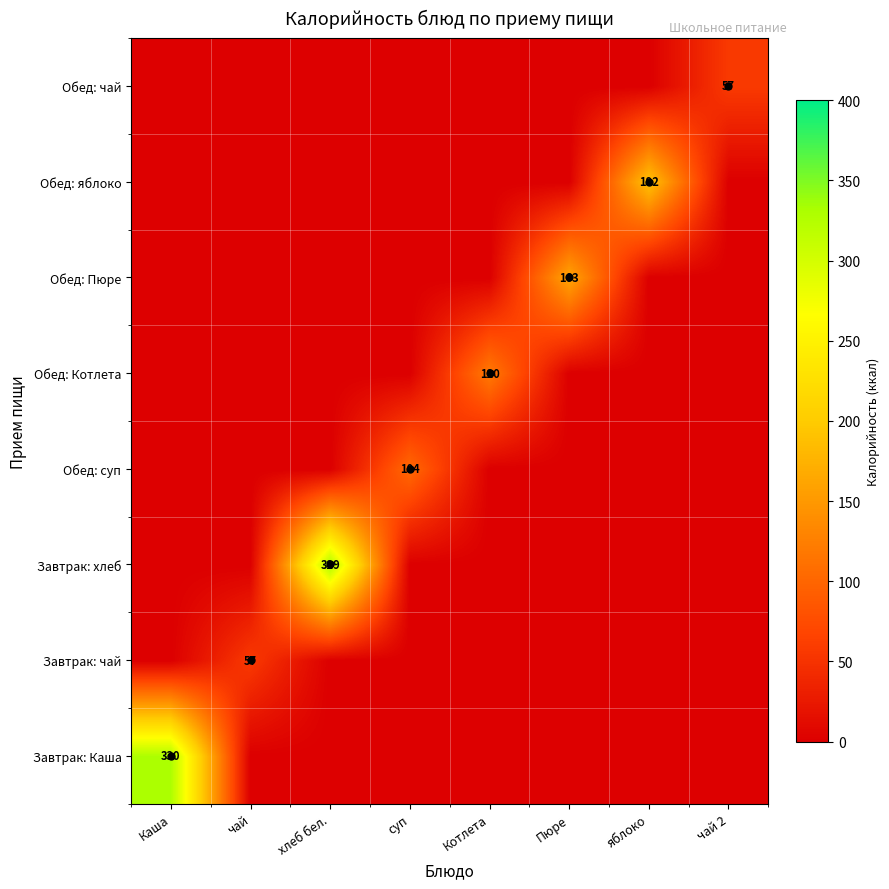

What is the difference between the highest and lowest values at хлеб бел.?

329.0